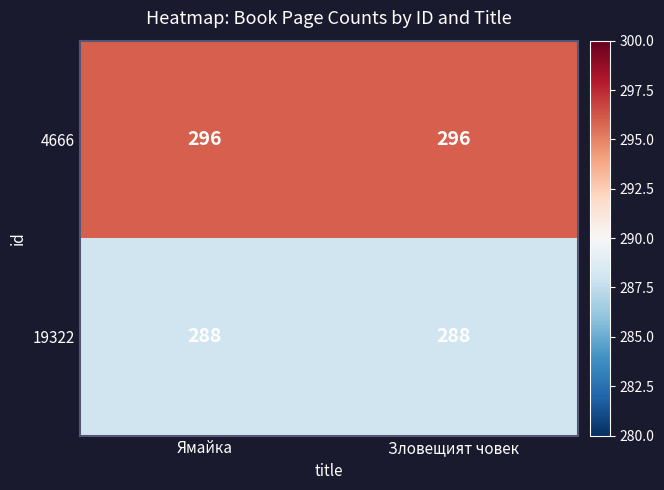

The value of 19322 at Зловещият човек is 288. True or false?

True